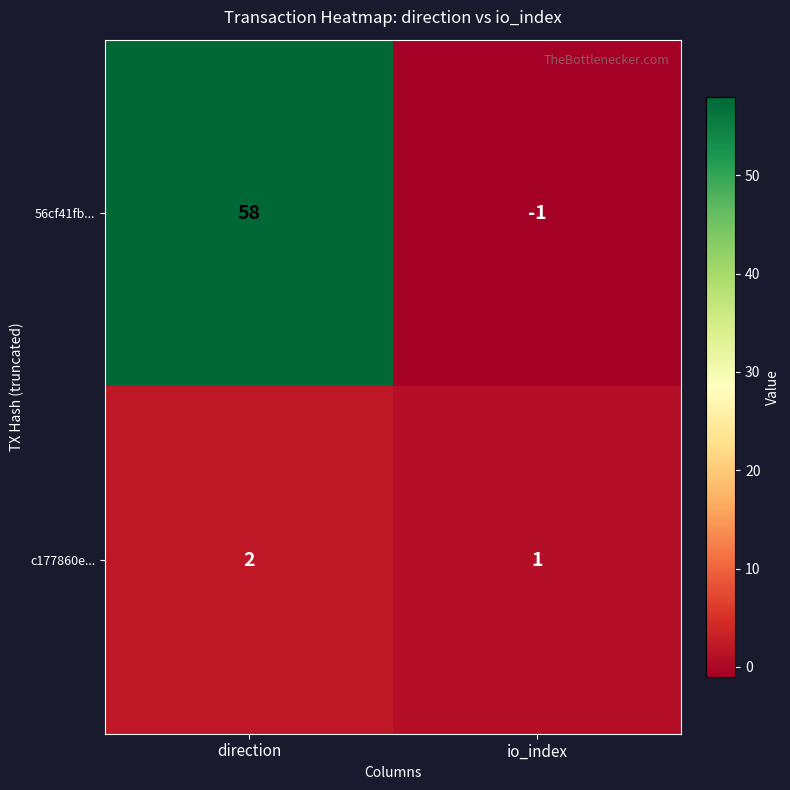

At which category does the chart reach its minimum across all series?

io_index